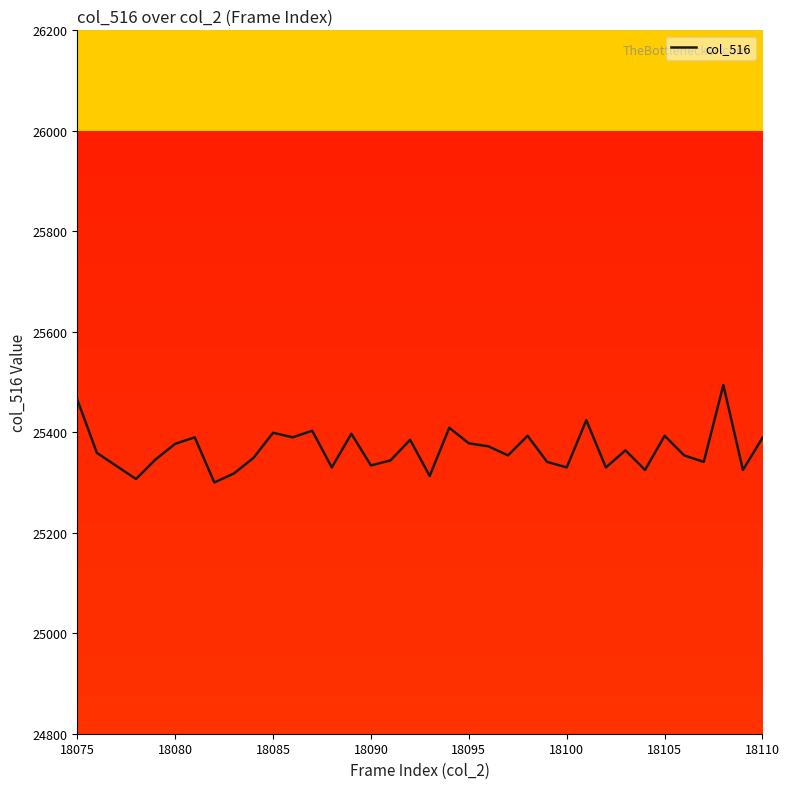

What is the greatest value displayed?

25494